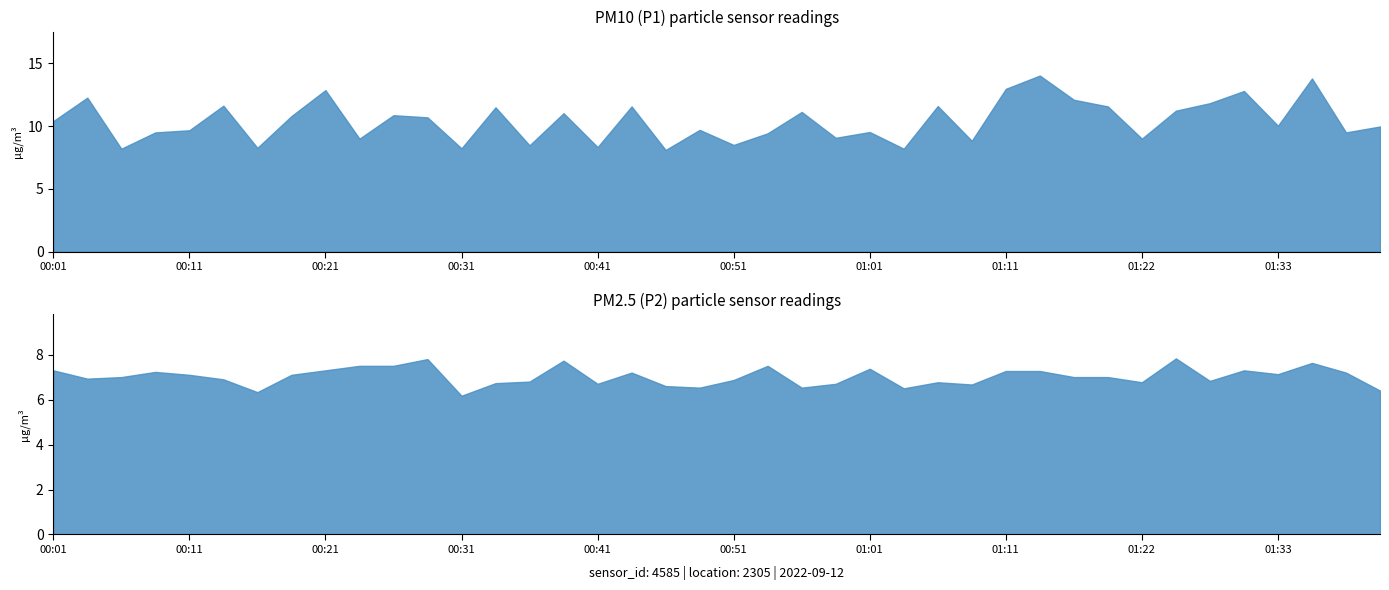

At how many categories does at least one series exceed 11?

16